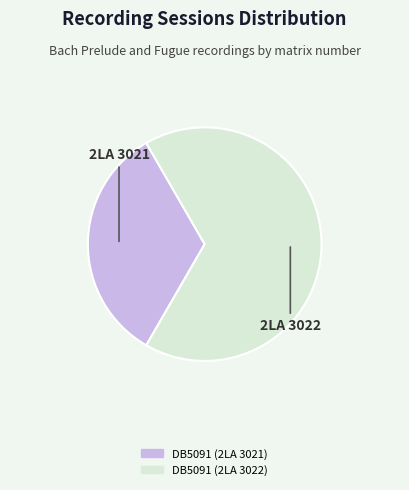

What is the ratio of the value at DB5091 (2LA 3022) to the value at DB5091 (2LA 3021)?

2.0